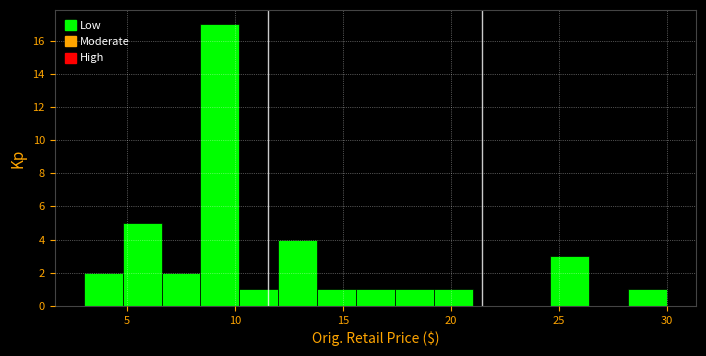

Around what value on the x-axis is the tallest bar? Give the approximate position of its centre, as read against the axis.

9.5